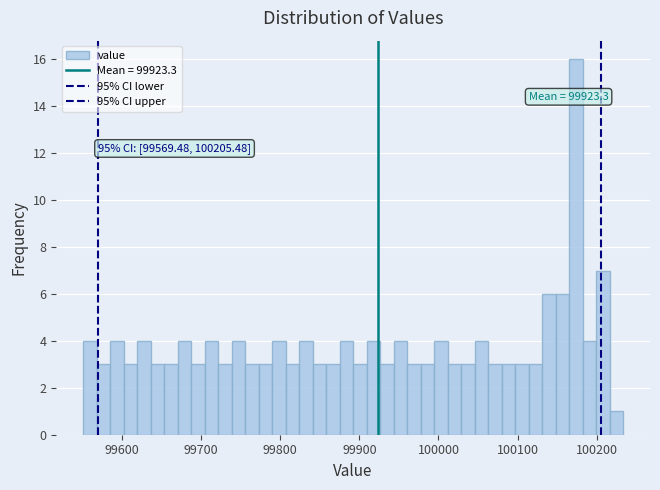

Around what value on the x-axis is the tallest bar? Give the approximate position of its centre, as read against the axis.

100170